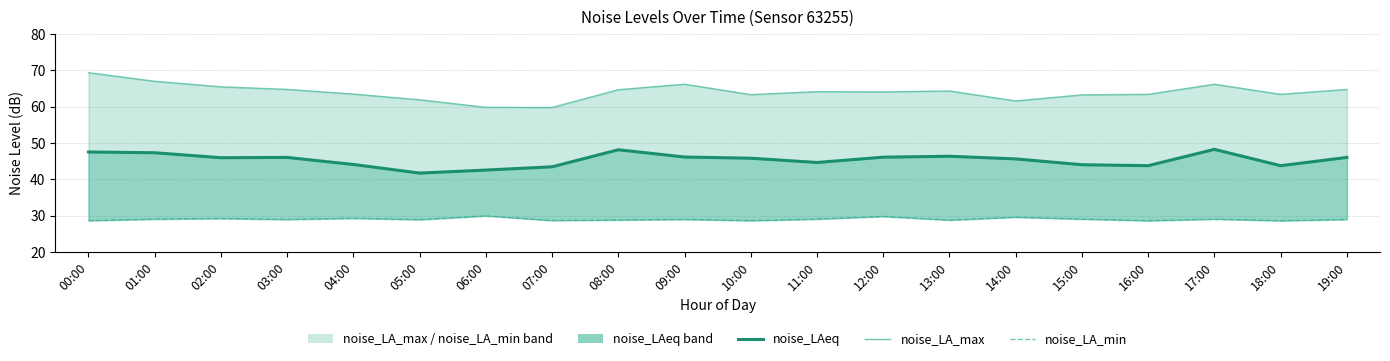

Count the number of data series in this chart.

3